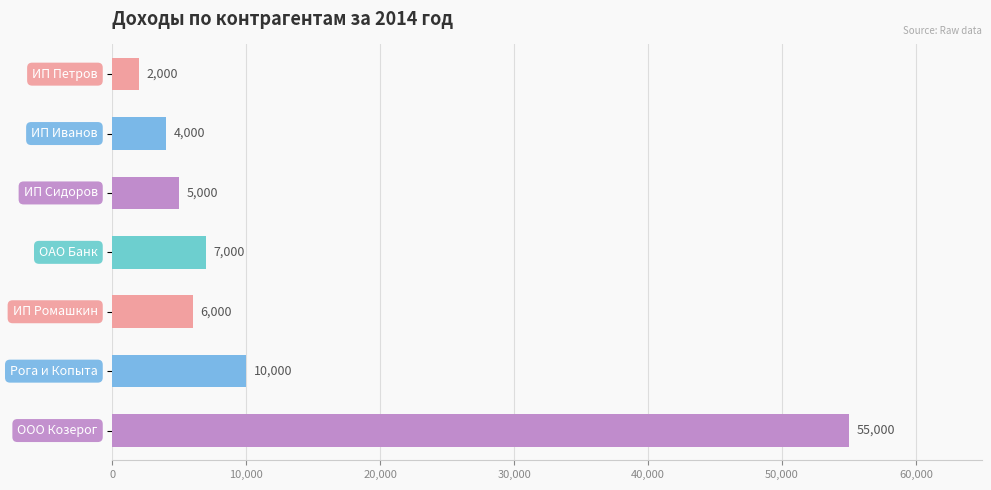

What is the minimum value shown in the chart?

2000